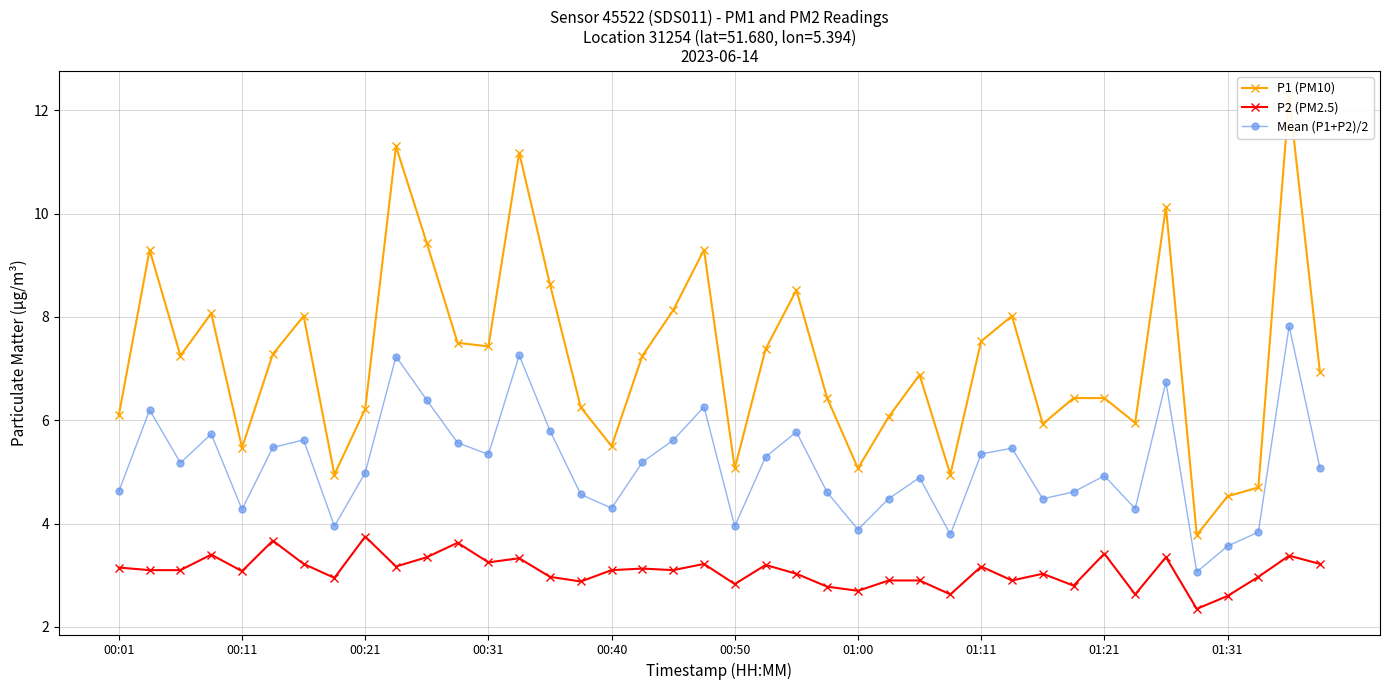

True or false: Mean (P1+P2)/2 has a value of 6.1 at 00:01.

False